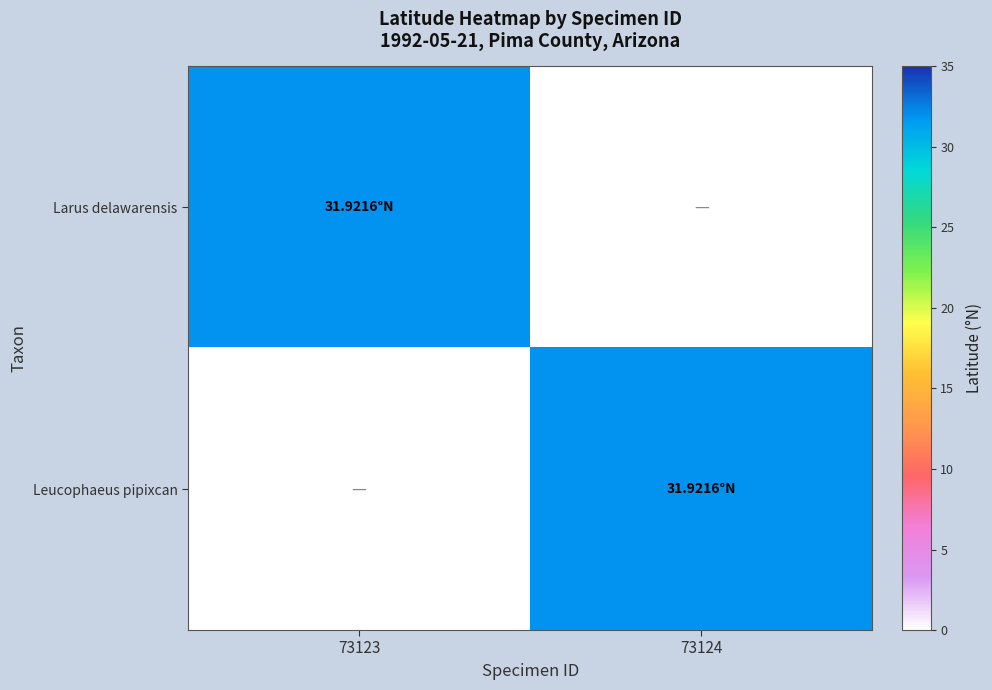

Which category has the highest value across all series?

73123